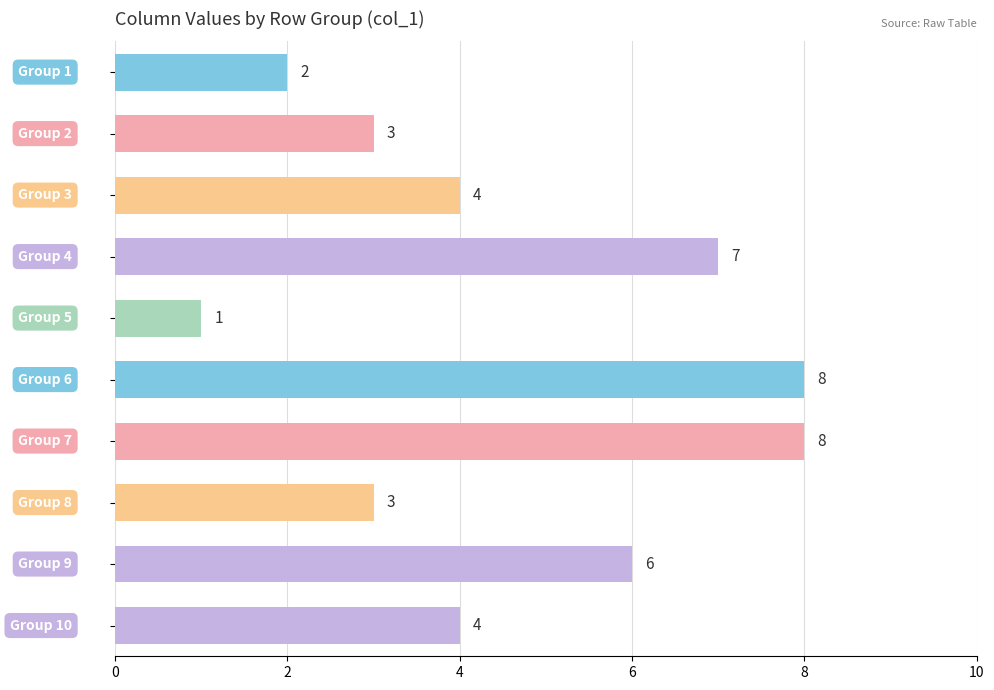

What is the greatest value displayed?

8